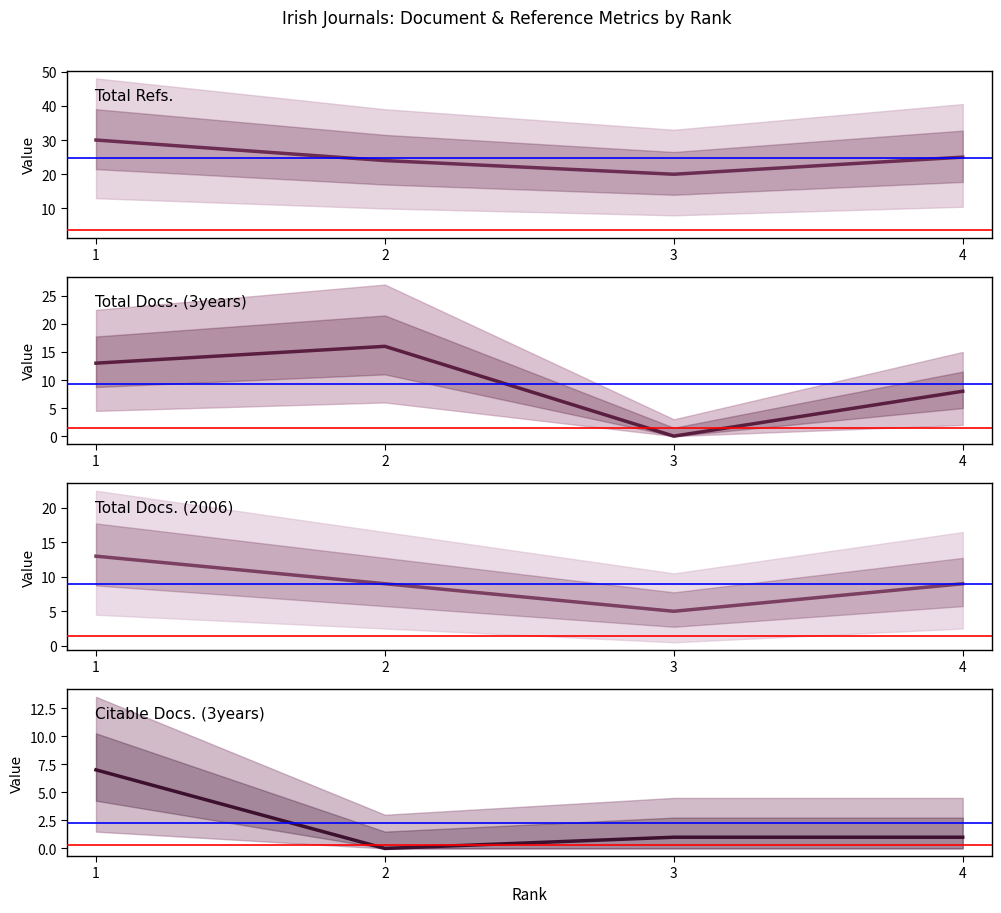

What are all the series names shown in the legend?

Total Refs., Total Docs. (3years), Total Docs. (2006), Citable Docs. (3years)